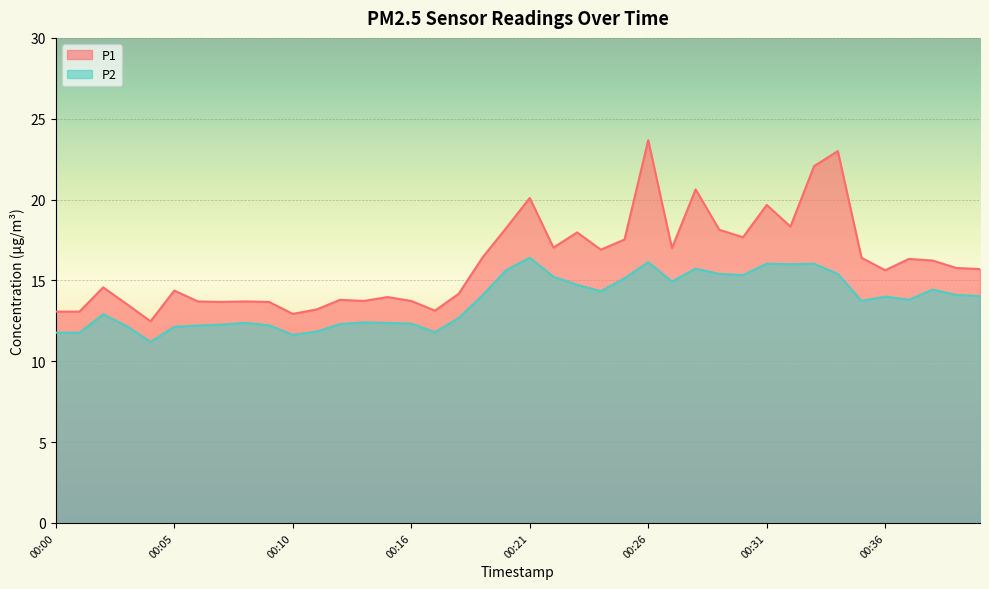

Reading left to right, transcribe all the data shown in this chart.

P1: 13.1	13.1	14.6	13.5	12.5	14.4	13.7	13.7	13.7	13.7	12.9	13.2	13.8	13.7	14.0	13.7	13.1	14.2	16.4	18.2	20.1	17.0	18.0	16.9	17.5	23.7	17.0	20.6	18.1	17.7	19.7	18.3	22.1	23.0	16.4	15.6	16.3	16.2	15.8	15.7
P2: 11.8	11.8	12.9	12.2	11.2	12.1	12.2	12.3	12.4	12.2	11.6	11.8	12.3	12.4	12.4	12.3	11.8	12.7	14.1	15.6	16.4	15.2	14.7	14.3	15.1	16.1	14.9	15.7	15.4	15.3	16.0	16.0	16.0	15.4	13.7	14.0	13.8	14.4	14.1	14.0